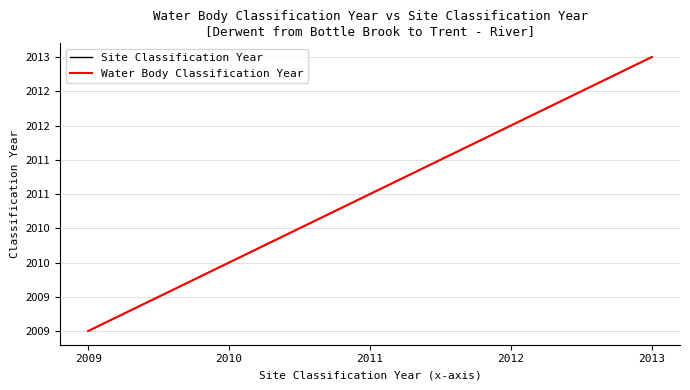

Does the chart display data point markers on the line(s)?

No